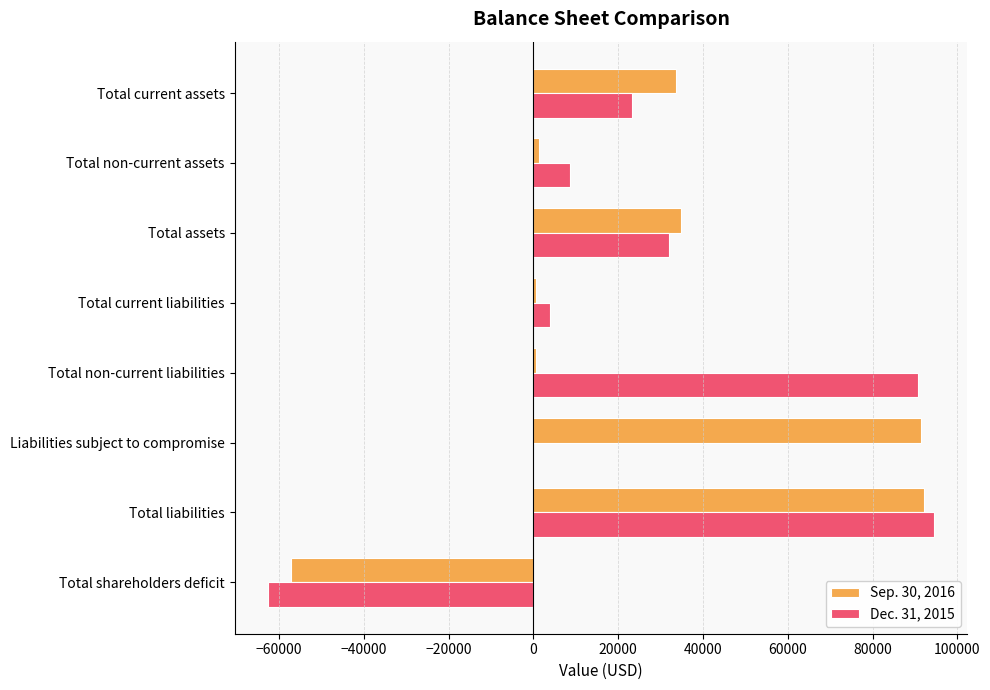

What is the greatest value displayed?

94532